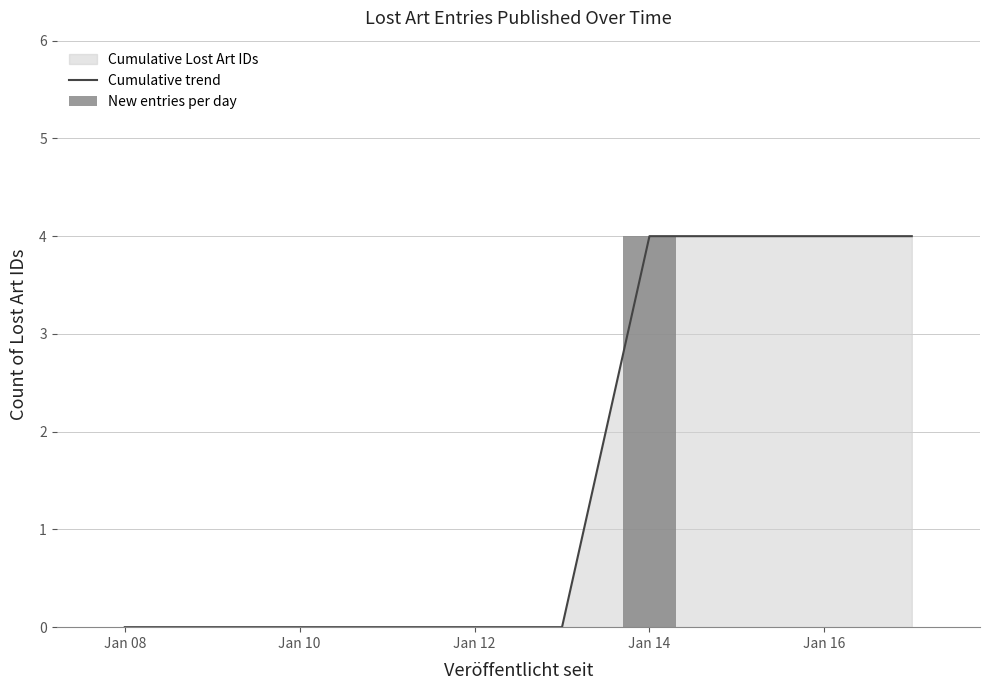

The value of Cumulative trend at Jan 16 is 2. True or false?

False